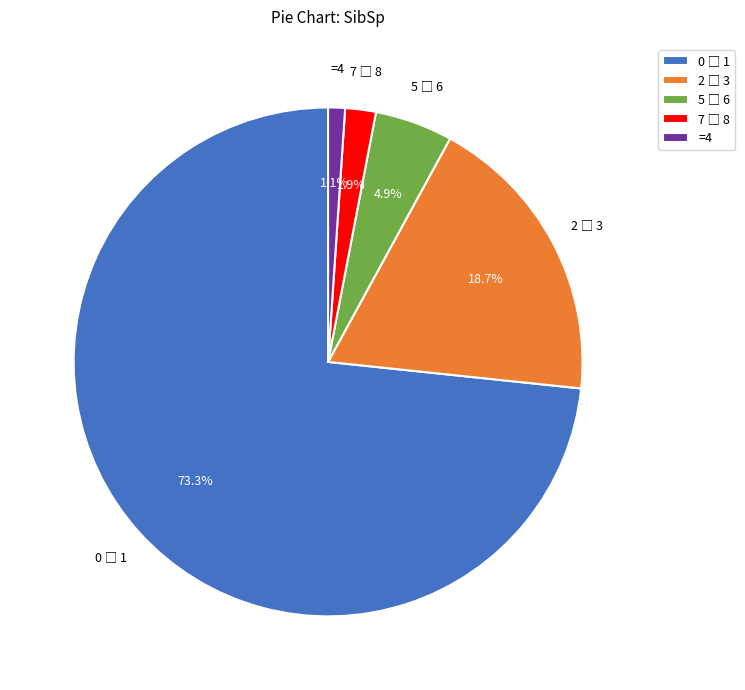

What is the smallest slice in the pie chart?

=4